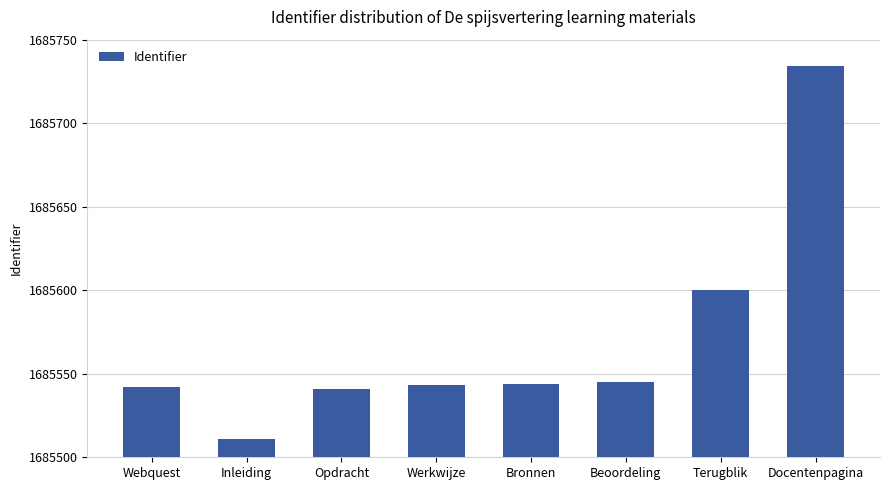

Reading right to left, list all the values displayed in this chart.

Docentenpagina=1685734	Terugblik=1685600	Beoordeling=1685545	Bronnen=1685544	Werkwijze=1685543	Opdracht=1685541	Inleiding=1685511	Webquest=1685542